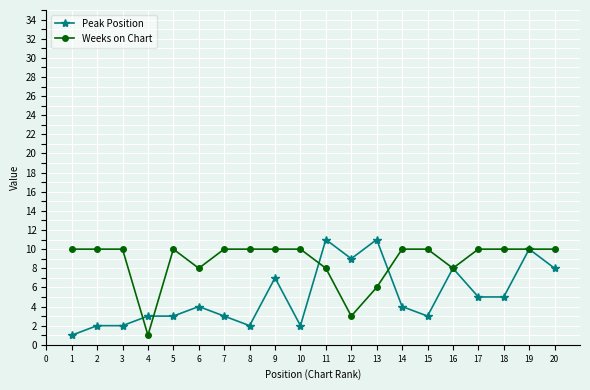

What is the spread (max minus min) of values at 9?

3